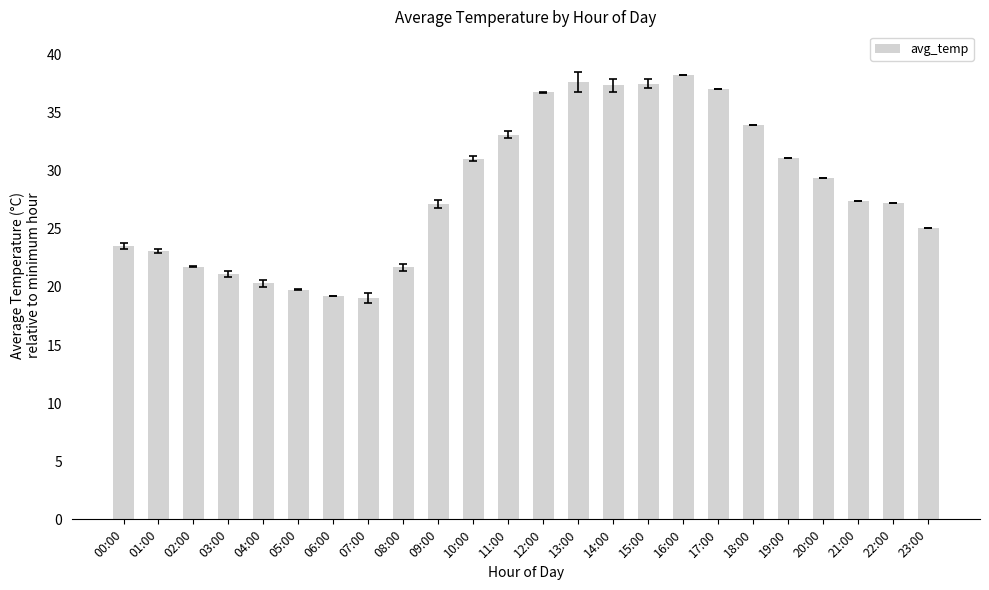

What is the greatest value displayed?

38.2